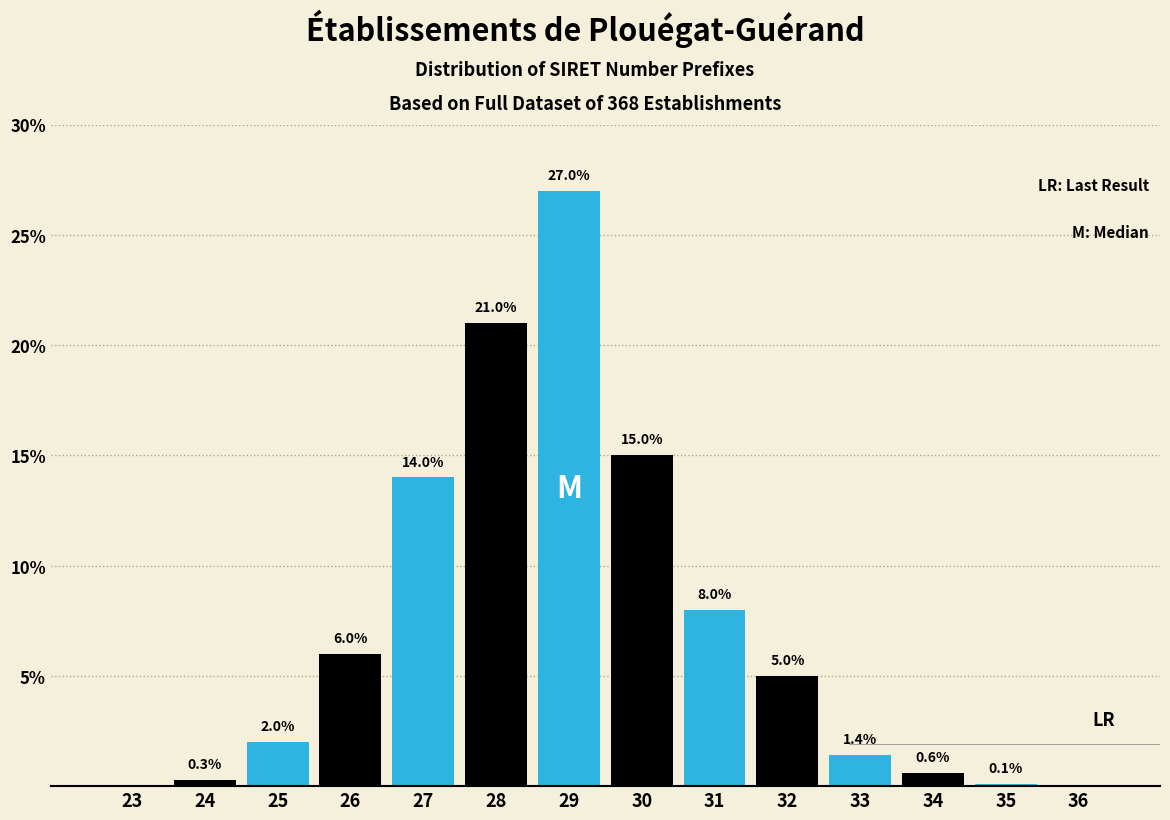

Reading left to right, what are all the values shown in this chart?

23=0.0	24=0.3	25=2.0	26=6.0	27=14.0	28=21.0	29=27.0	30=15.0	31=8.0	32=5.0	33=1.4	34=0.6	35=0.1	36=0.0